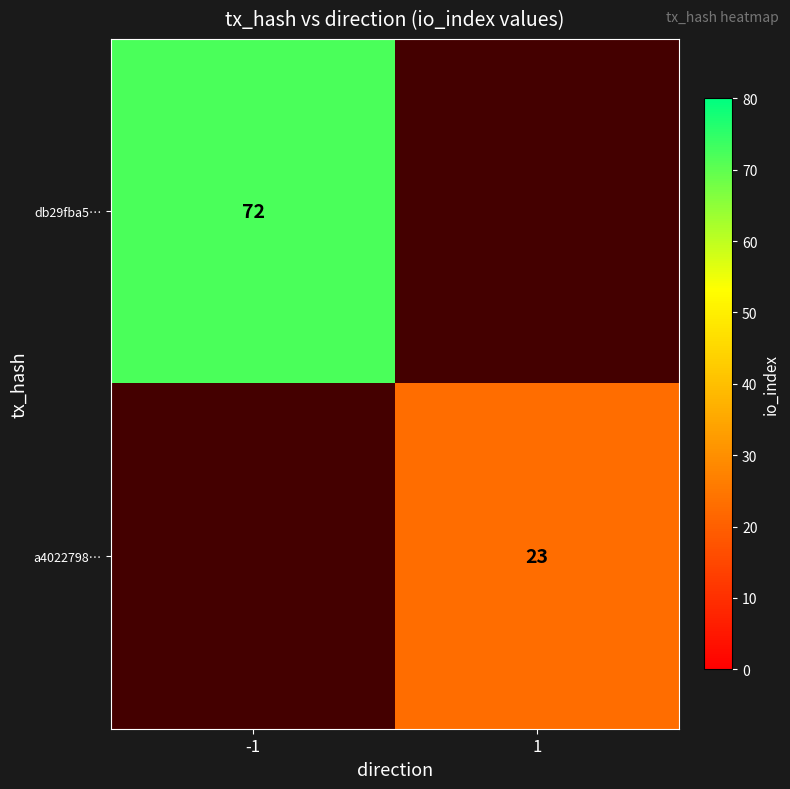

At which category does the chart reach its minimum across all series?

1